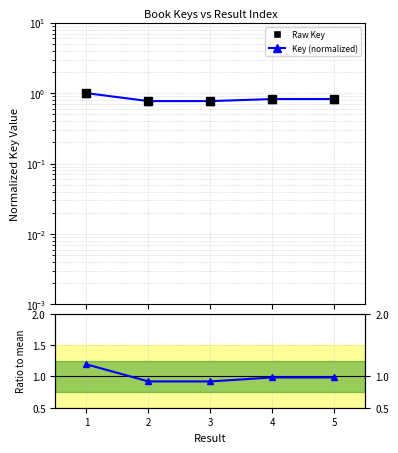

Which label corresponds to the smallest value in the chart?

3